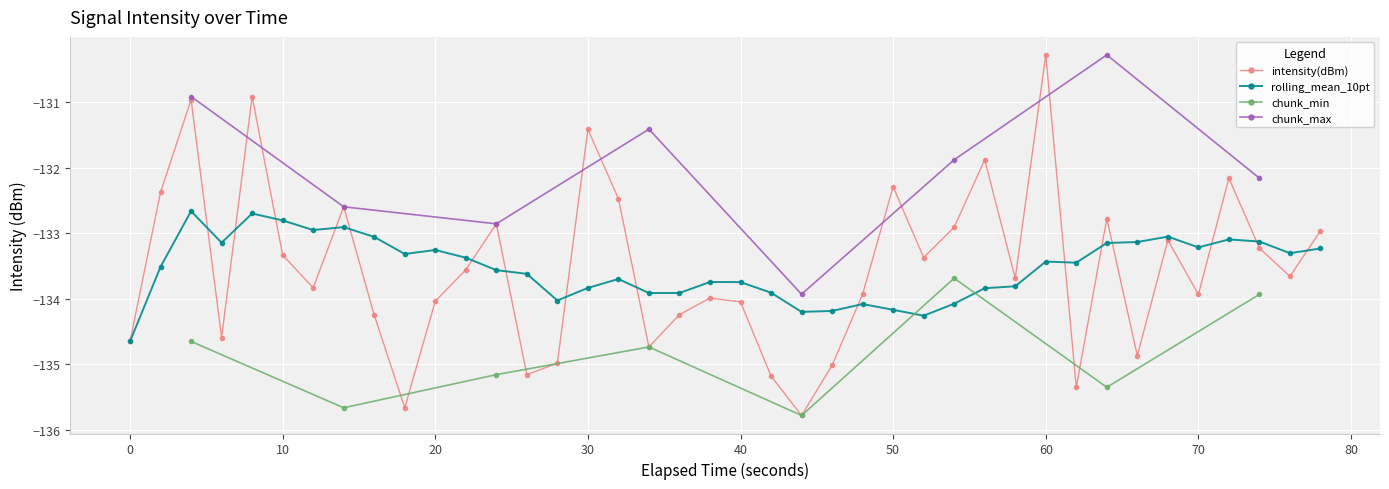

Does the chart display data point markers on the line(s)?

Yes